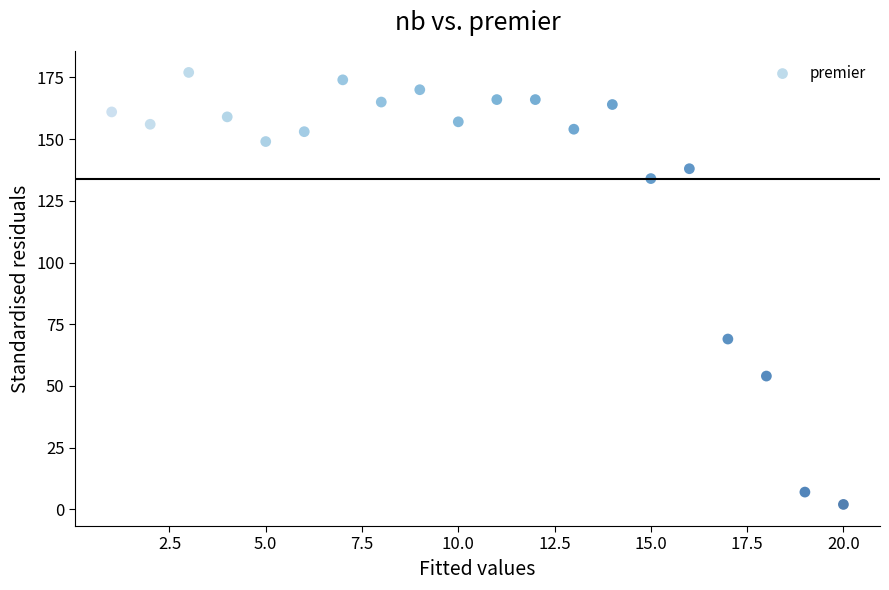

What Y value in the scatter plot is closest to 89?

69